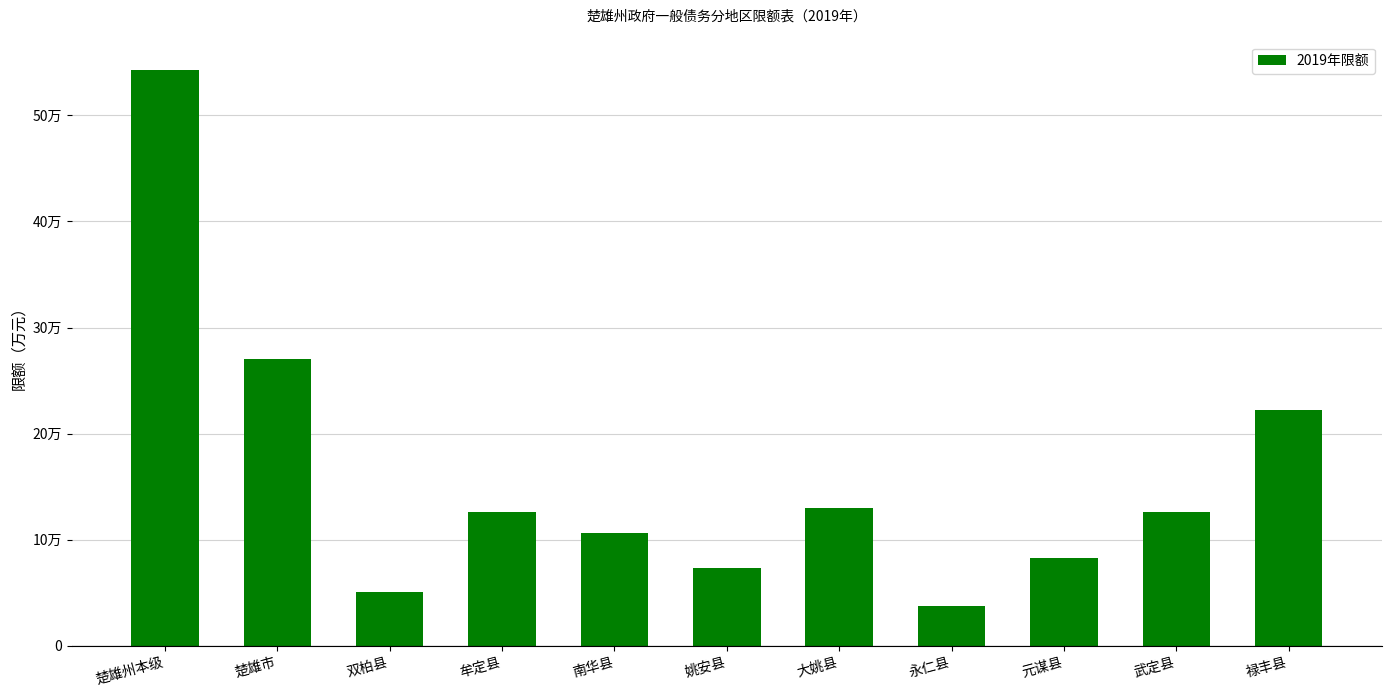

List the labels in order of value, largest first.

楚雄州本级, 楚雄市, 禄丰县, 大姚县, 武定县, 牟定县, 南华县, 元谋县, 姚安县, 双柏县, 永仁县